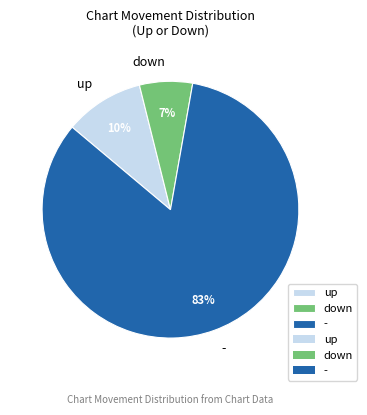

To the nearest percent, what percentage of the pie is up?

10%